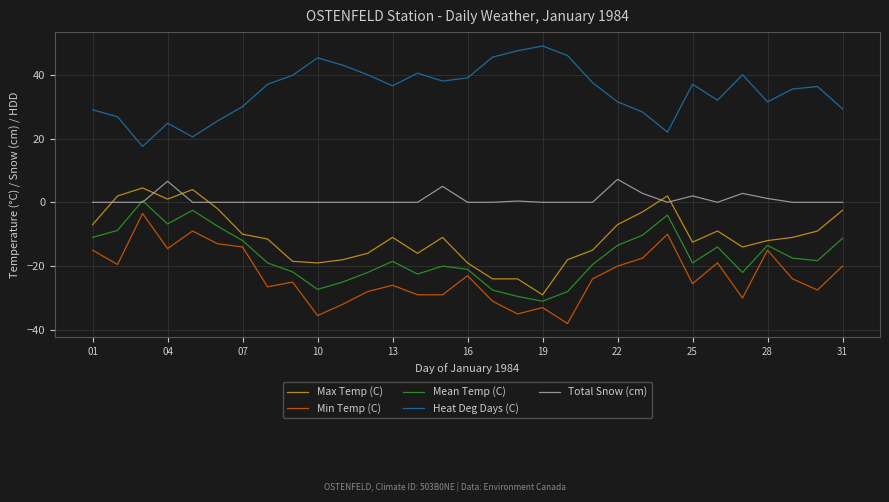

True or false: Min Temp (C) and Heat Deg Days (C) intersect in this chart.

False